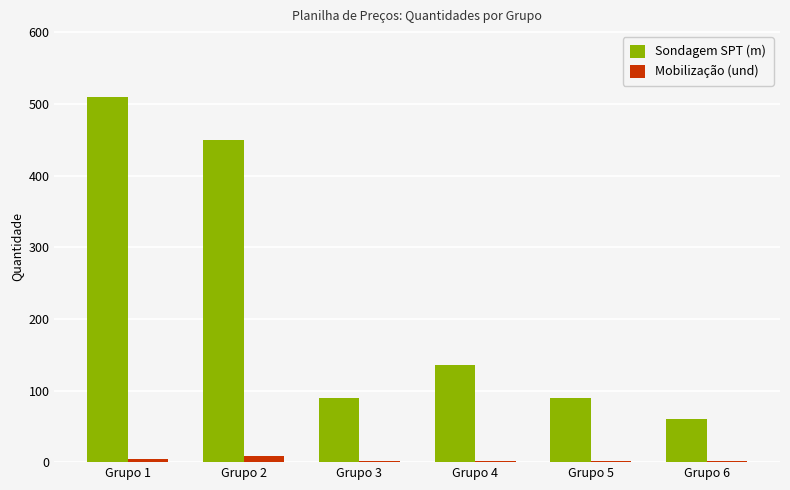

What is the sum of all Mobilização (und) values?

20